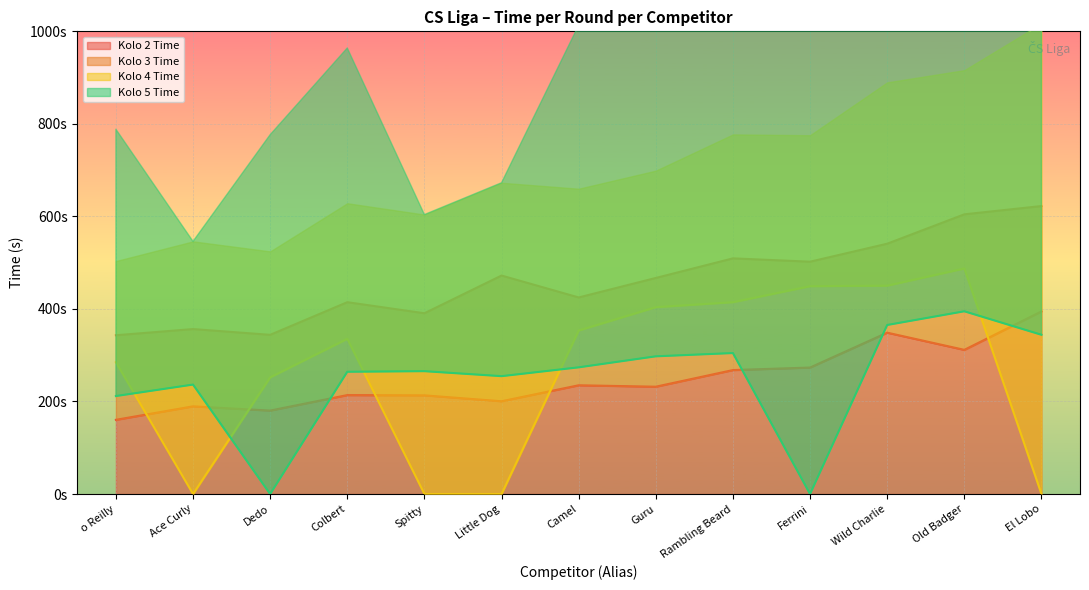

Where does the Kolo 3 Time series first go above 466?

Little Dog